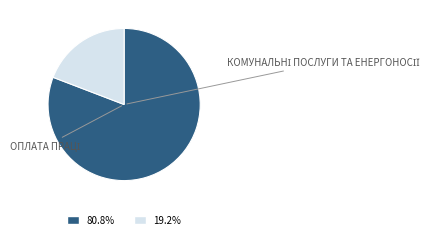

Is there a majority slice in this chart?

Yes